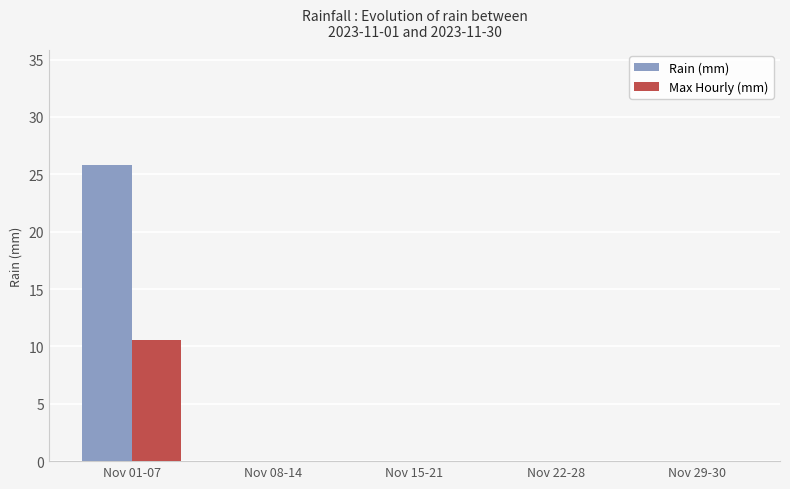

Count the number of data series in this chart.

2